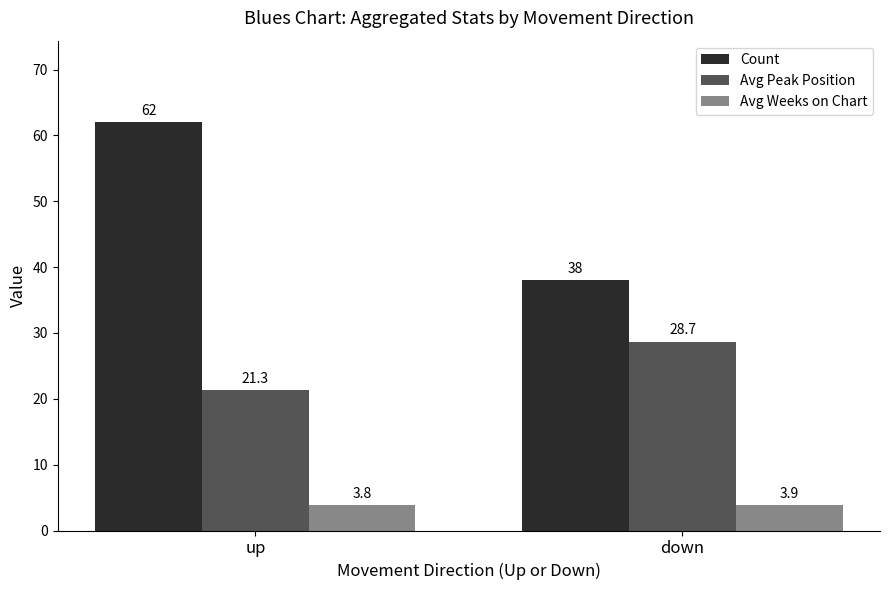

The Count series shows 38.0 at down. True or false?

True